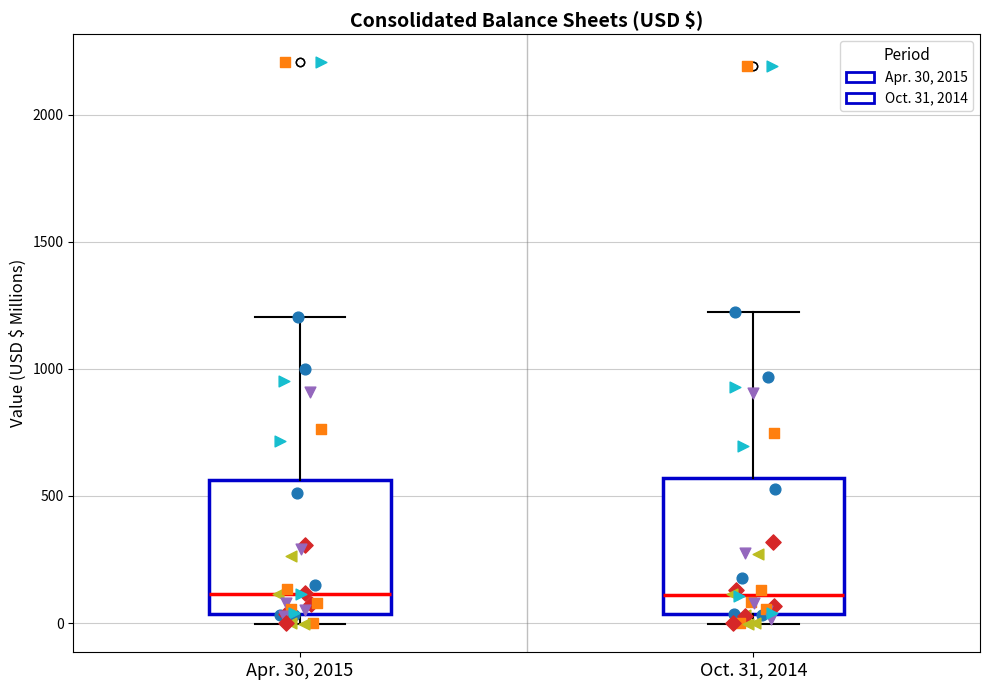

Reading left to right, read every box against the y-axis: the position of its median line, the range the box covers, and the ends of its whiskers. The values are not printed on the chart, so give them approximately, as read against the axis.

Apr. 30, 2015: median 100, box 50 to 550, whiskers 0 to 1200
Oct. 31, 2014: median 100, box 50 to 550, whiskers 0 to 1200